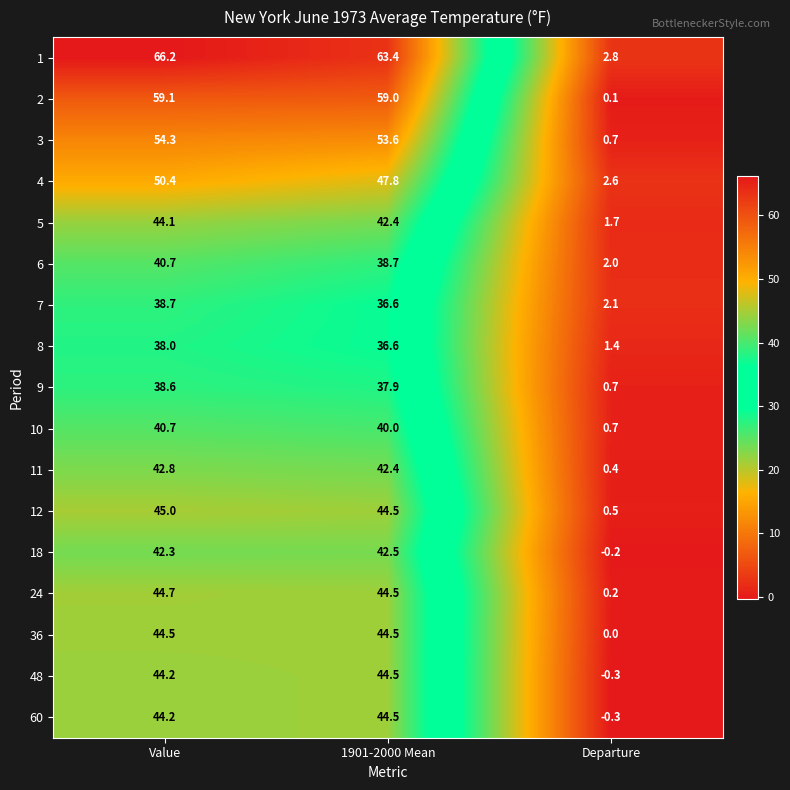

At how many categories does at least one series exceed 8?

2